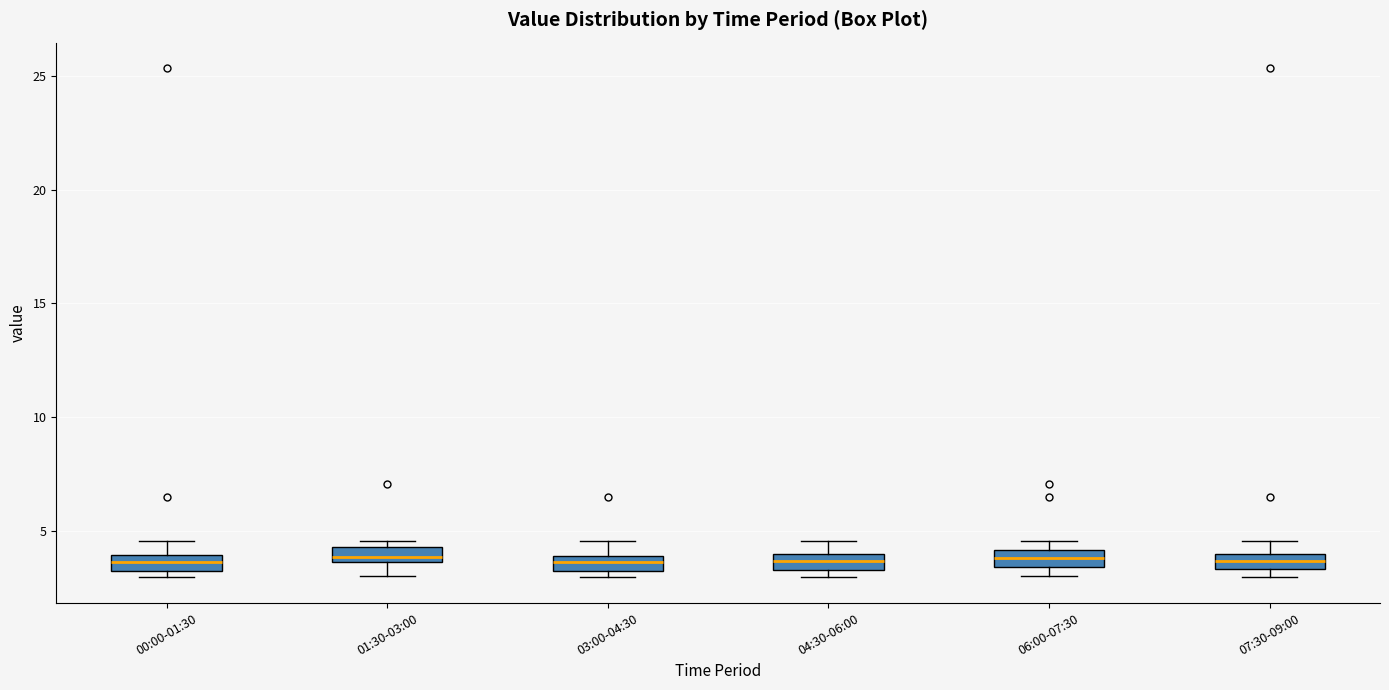

Where does the upper whisker of the box for 04:30-06:00 end on the y-axis? The values are not printed on the chart, so give them approximately, as read against the axis.

4.5